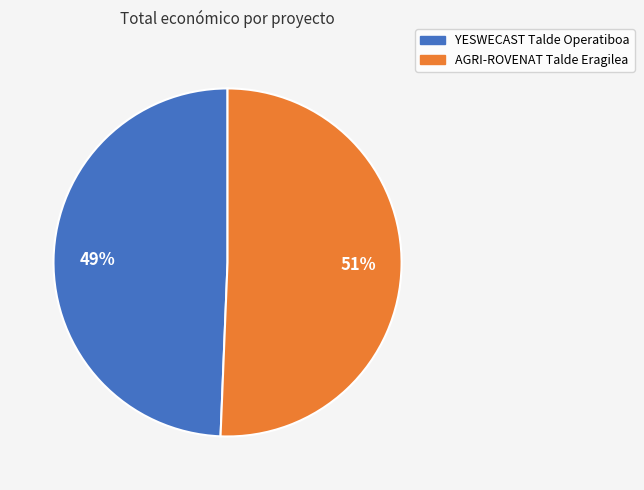

Count the number of slices in the pie.

2